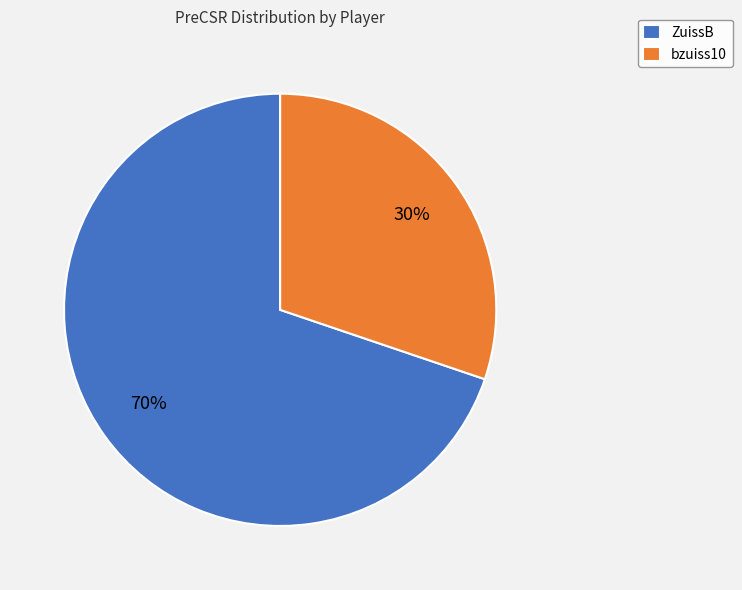

Is there a majority slice in this chart?

Yes